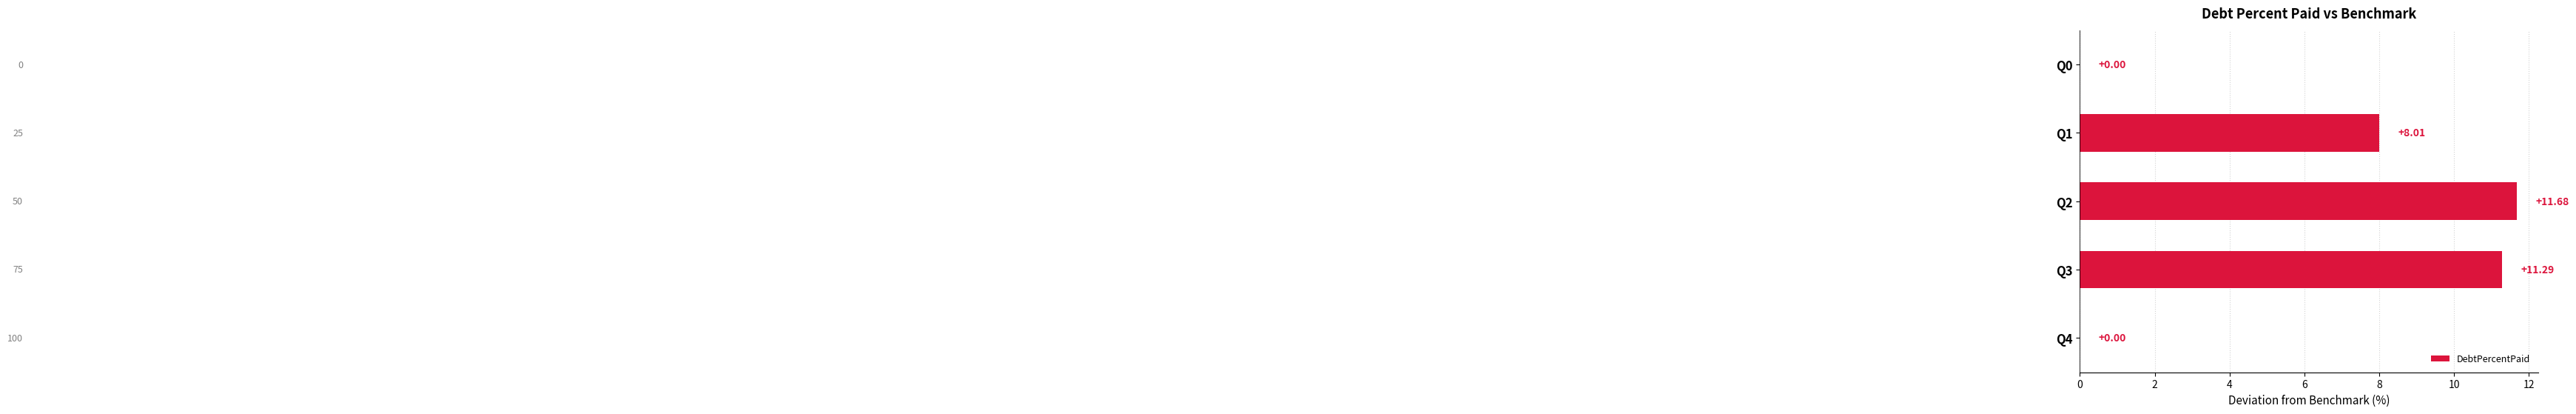

What is the maximum value shown in the chart?

11.7